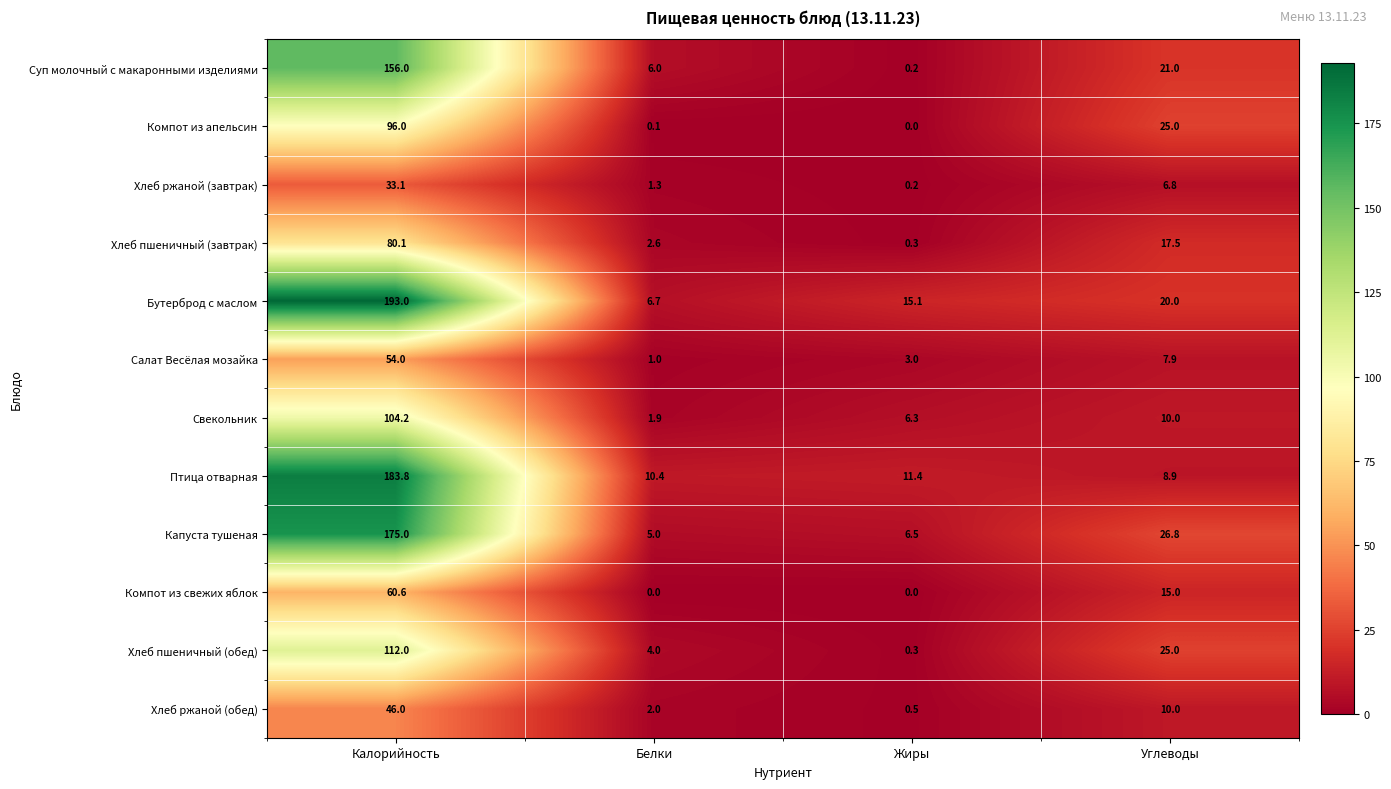

What is the maximum value for Компот из свежих яблок?

60.6